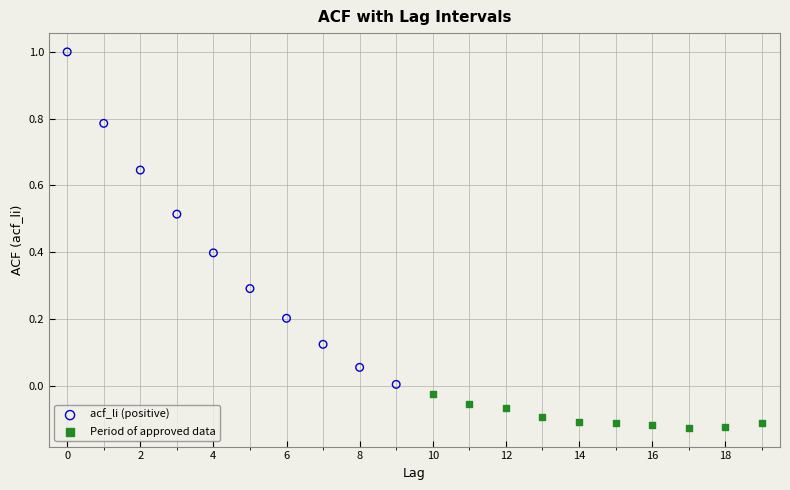

Which series has the largest Y range (max minus min)?

acf_li (positive)